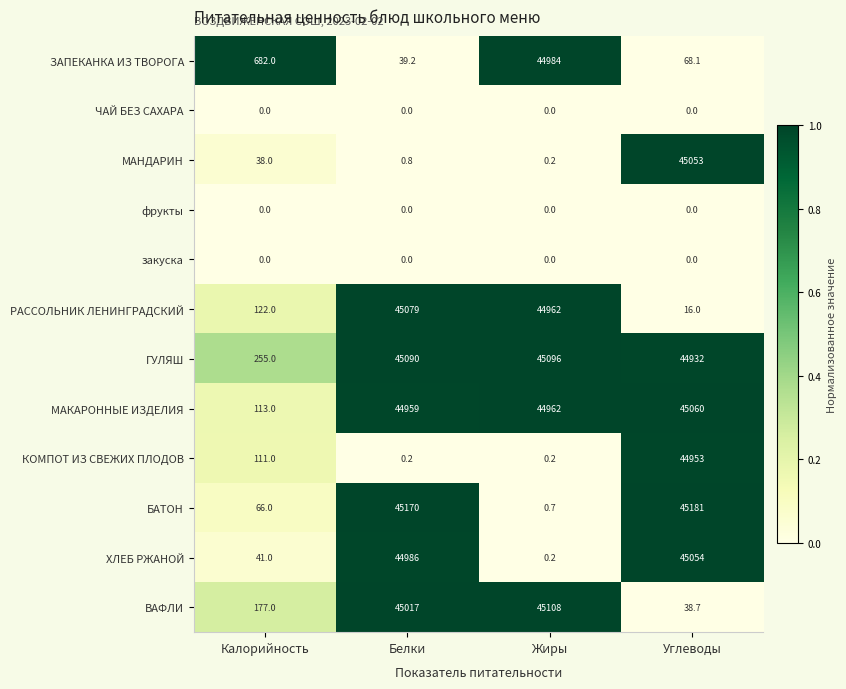

What is the sum of all БАТОН values?

90417.7